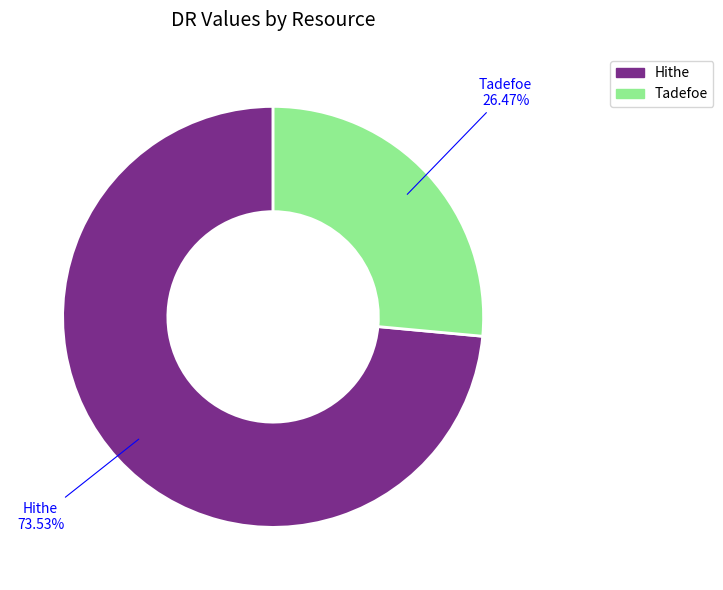

Does any single category account for the majority?

Yes